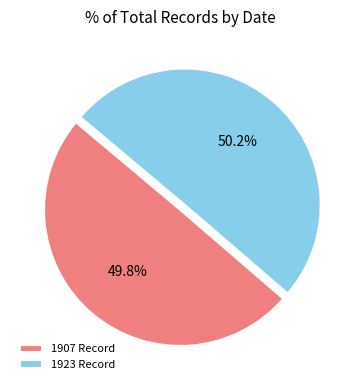

What portion of the pie excludes 1923 Record?

49.8%